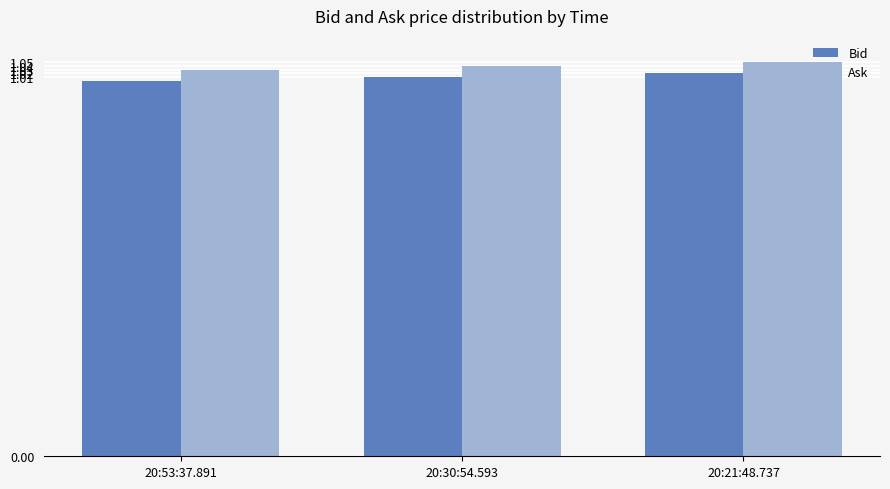

What is the sum of all Bid values?

3.0